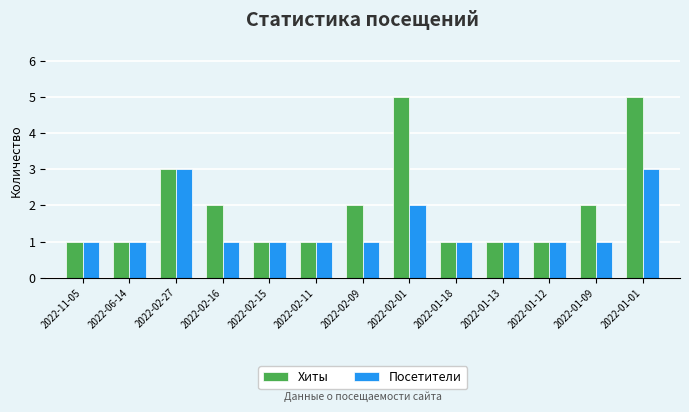

What is the difference between the maximum and minimum values in the Посетители series?

2